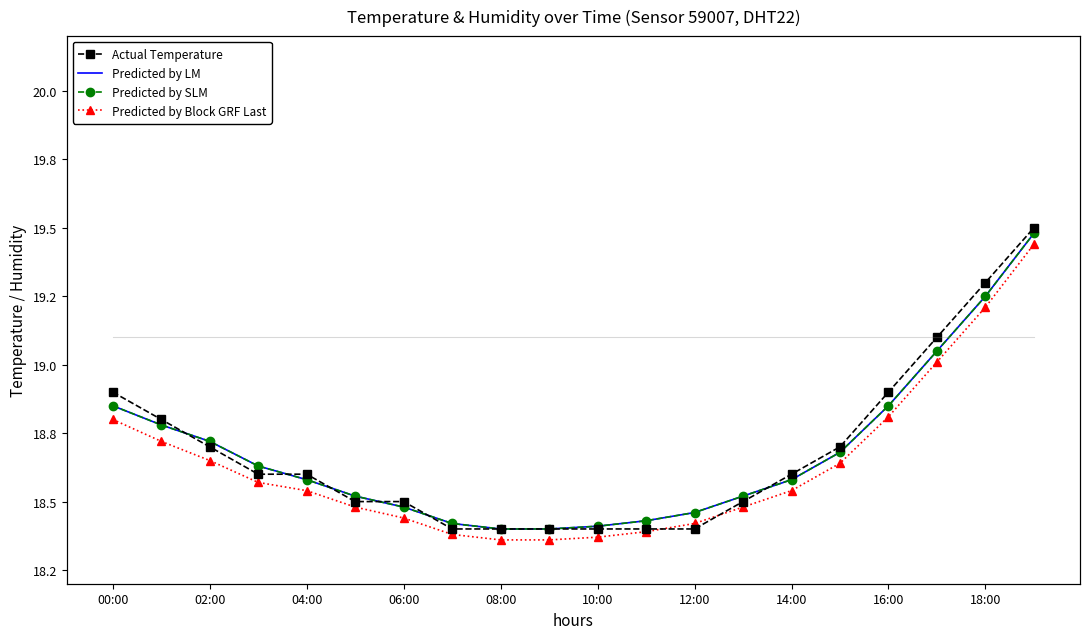

True or false: humidity and Actual Temperature cross at least once.

False